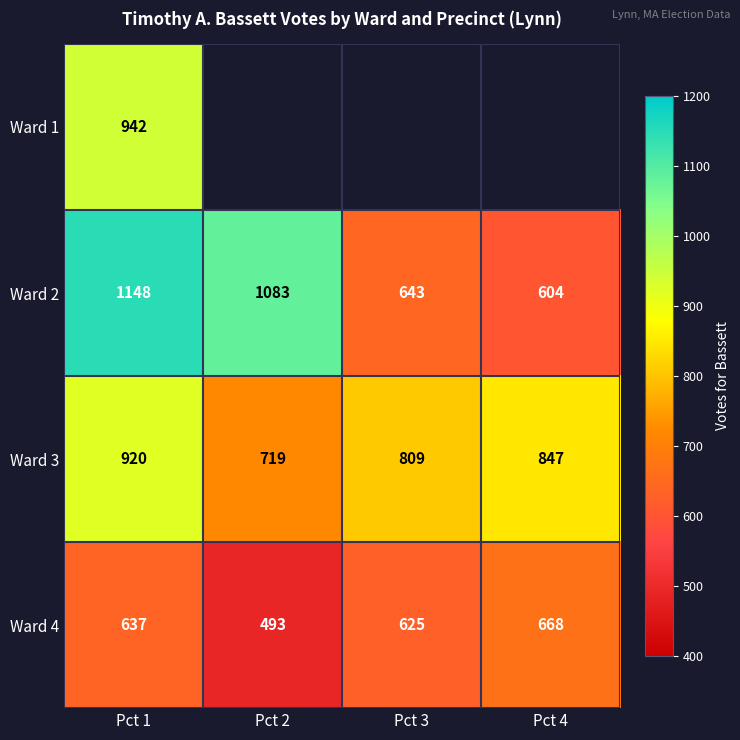

What is the spread (max minus min) of values at Pct 1?

511